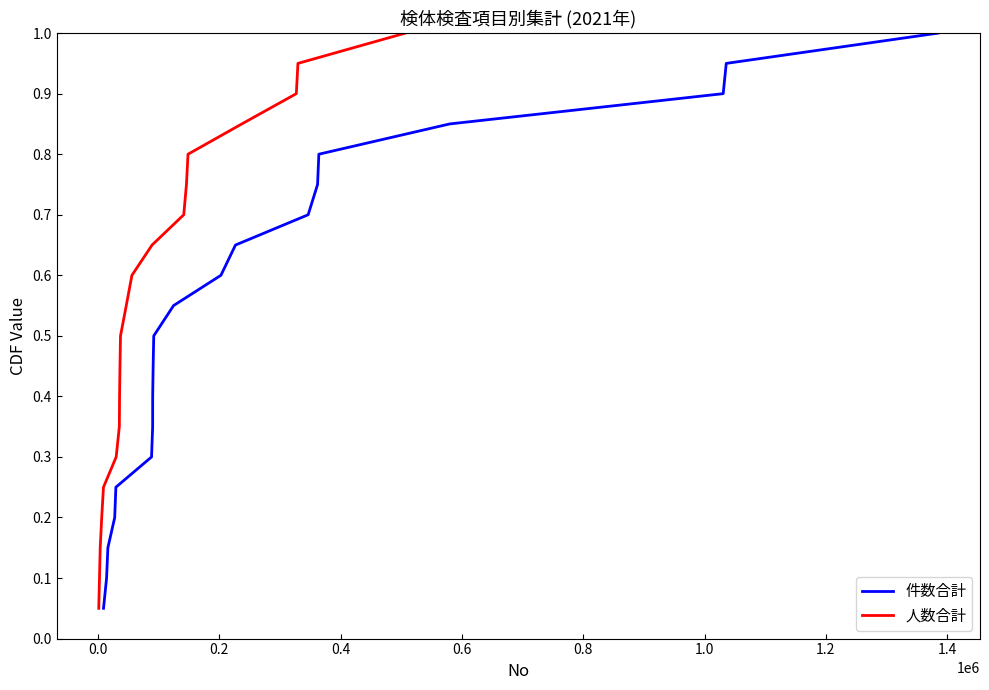

What is the highest value of the 件数合計 series?

1.0